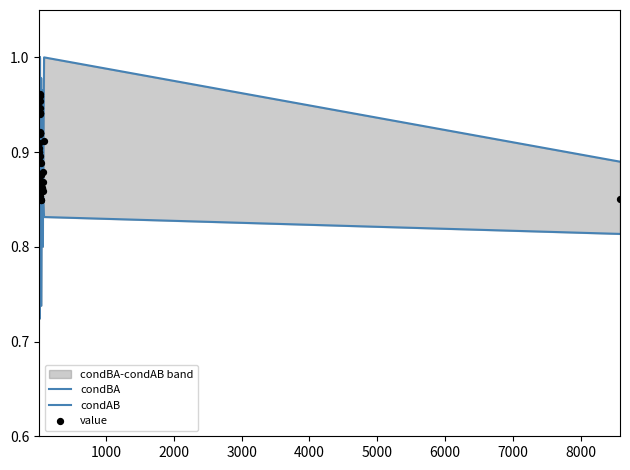

Which series reaches the minimum Y coordinate?

condBA